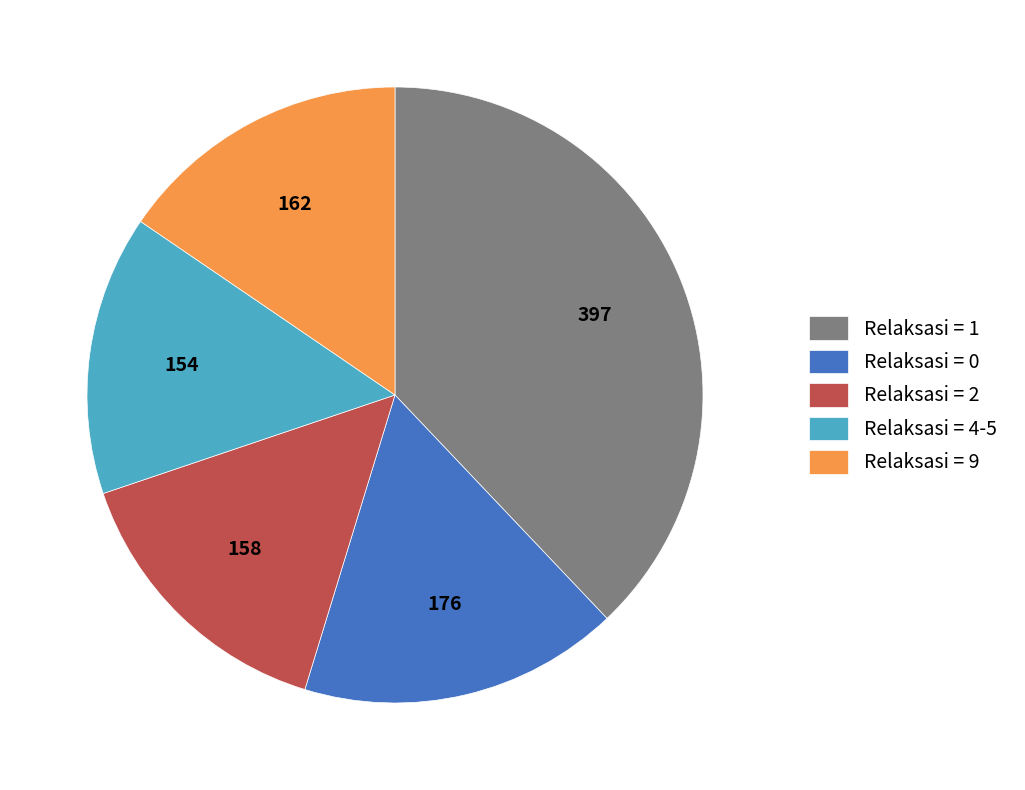

Is the sum of Relaksasi = 1 and Relaksasi = 2 greater than half?

Yes